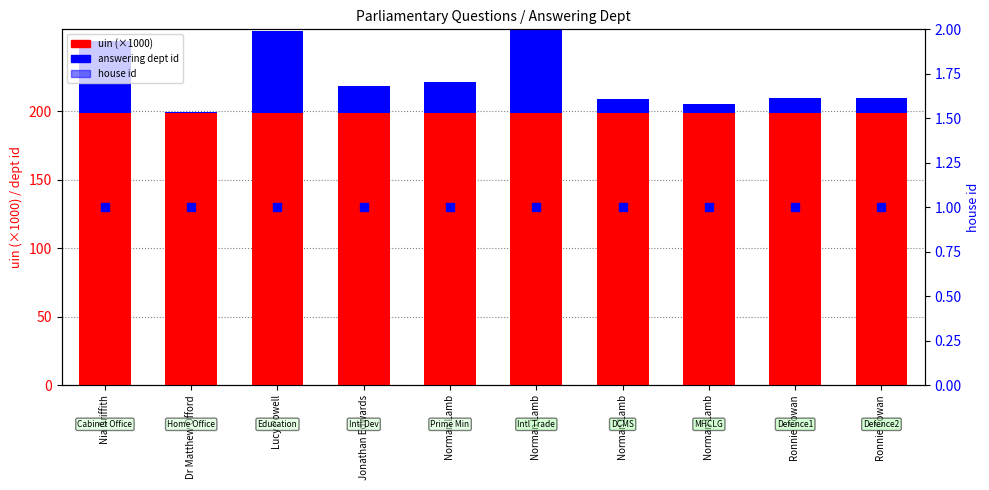

Rank the categories by house id value from lowest to highest.

Nia Griffith, Dr Matthew Offord, Lucy Powell, Jonathan Edwards, Norman Lamb, Norman Lamb, Norman Lamb, Norman Lamb, Ronnie Cowan, Ronnie Cowan